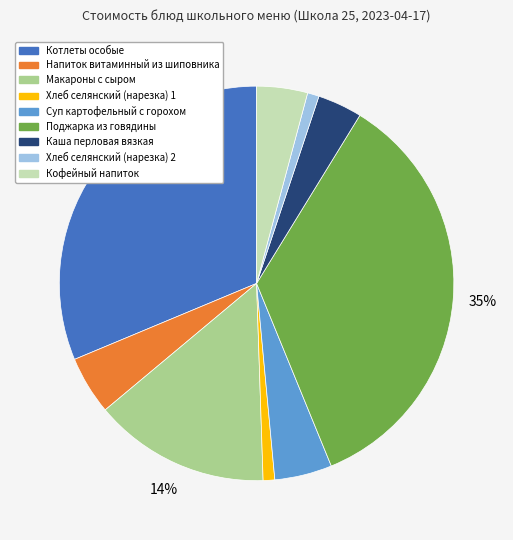

Do Суп картофельный с горохом and Кофейный напиток together represent more than half of the pie?

No